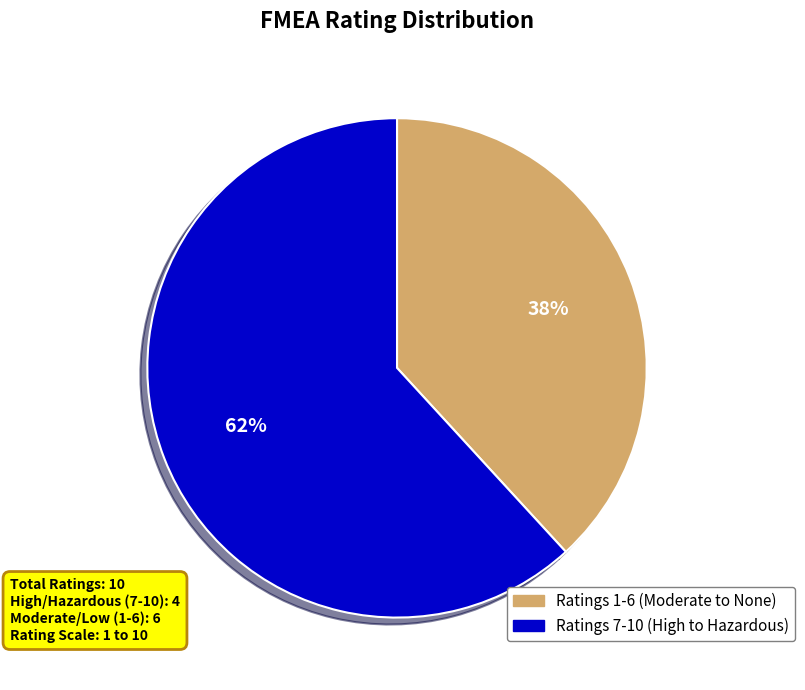

Count the number of slices in the pie.

2